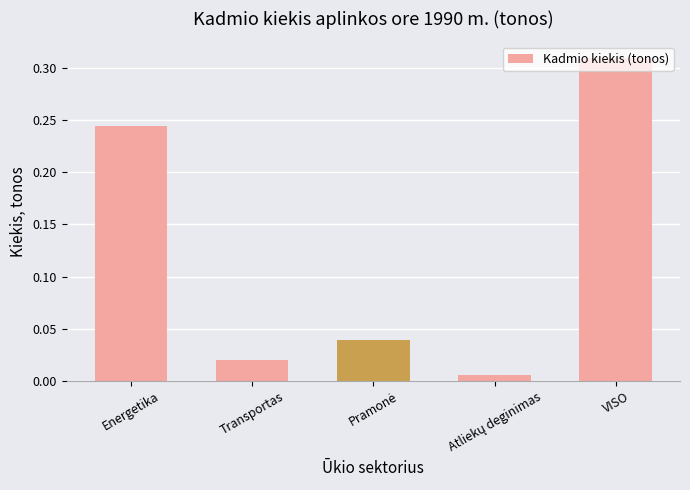

What is the change in value from Transportas to VISO?

+0.3